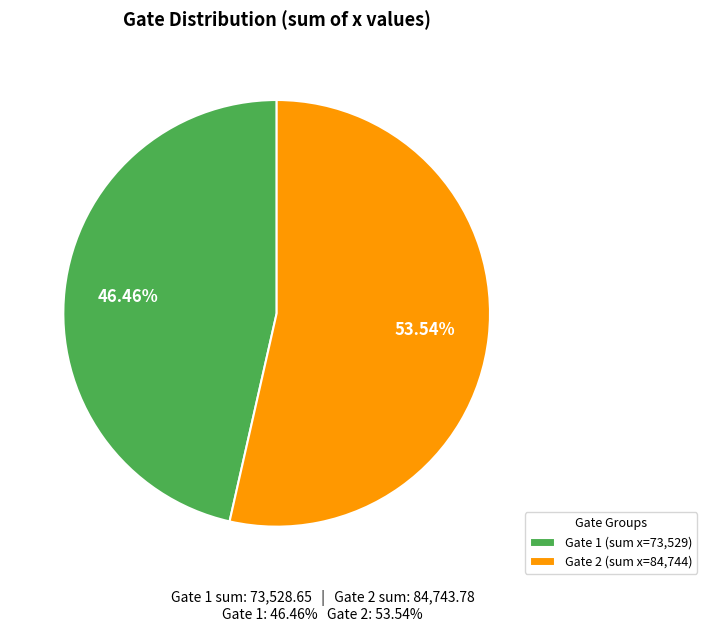

Is the sum of Gate 1 (sum x=73,529) and Gate 2 (sum x=84,744) greater than half?

Yes